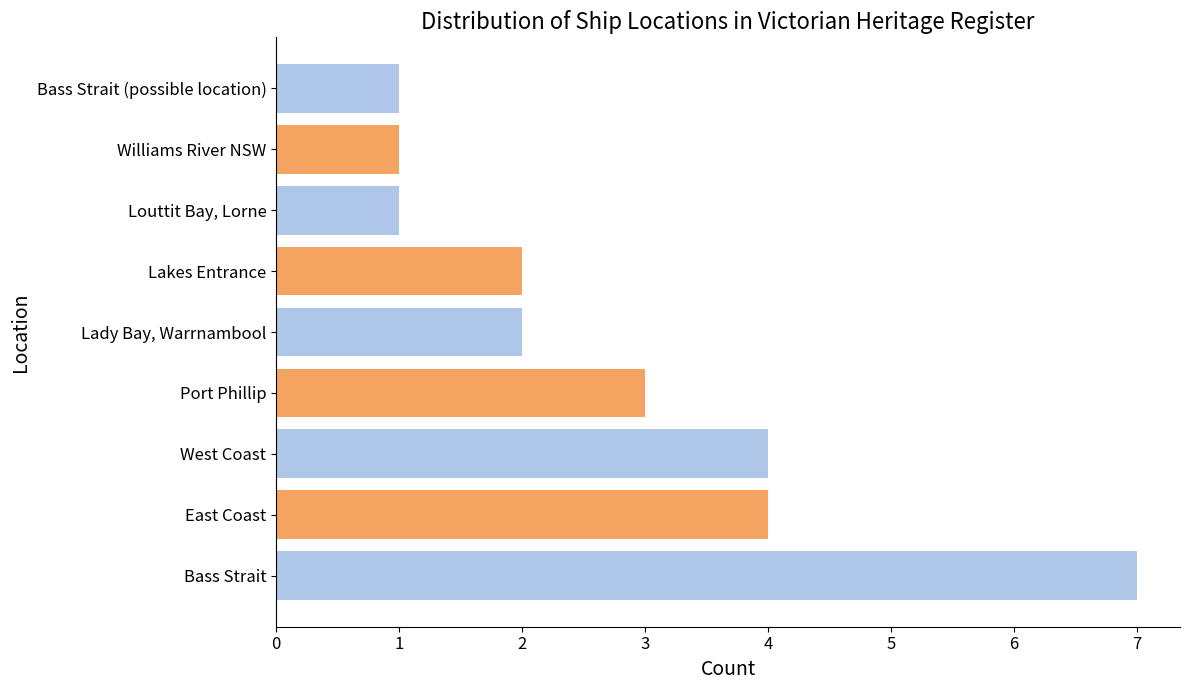

Read the value at Bass Strait.

7